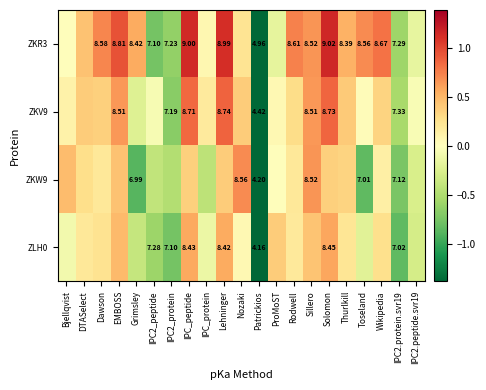

What is the sum of the ZKR3 values at EMBOSS and IPC_protein?

1.0